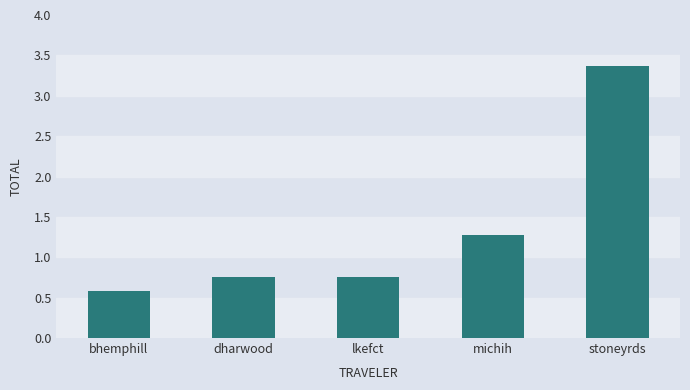

Count the number of data series in this chart.

1